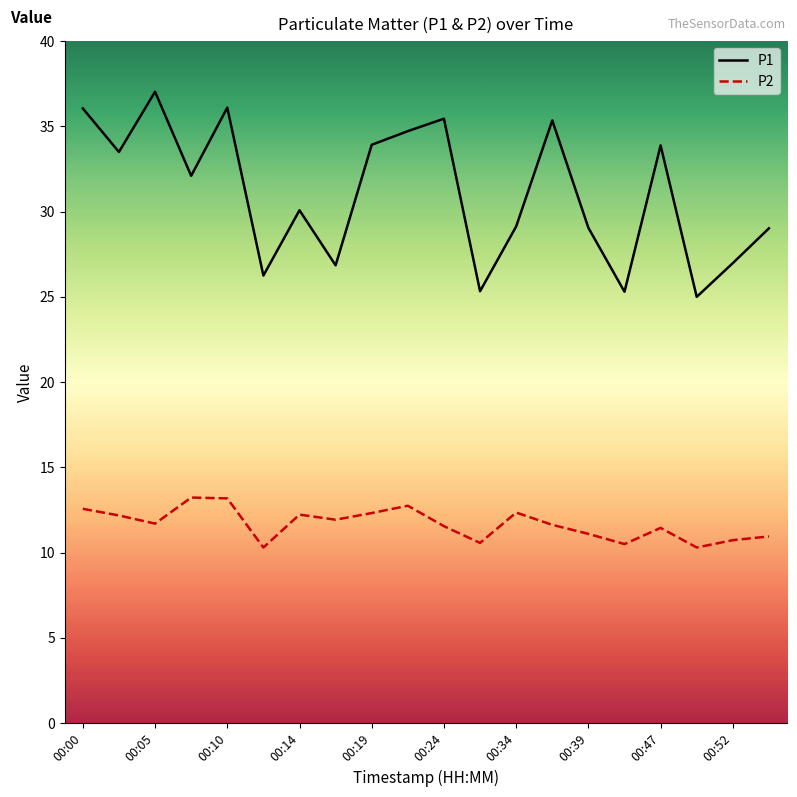

Which series has the largest total across all categories?

P1